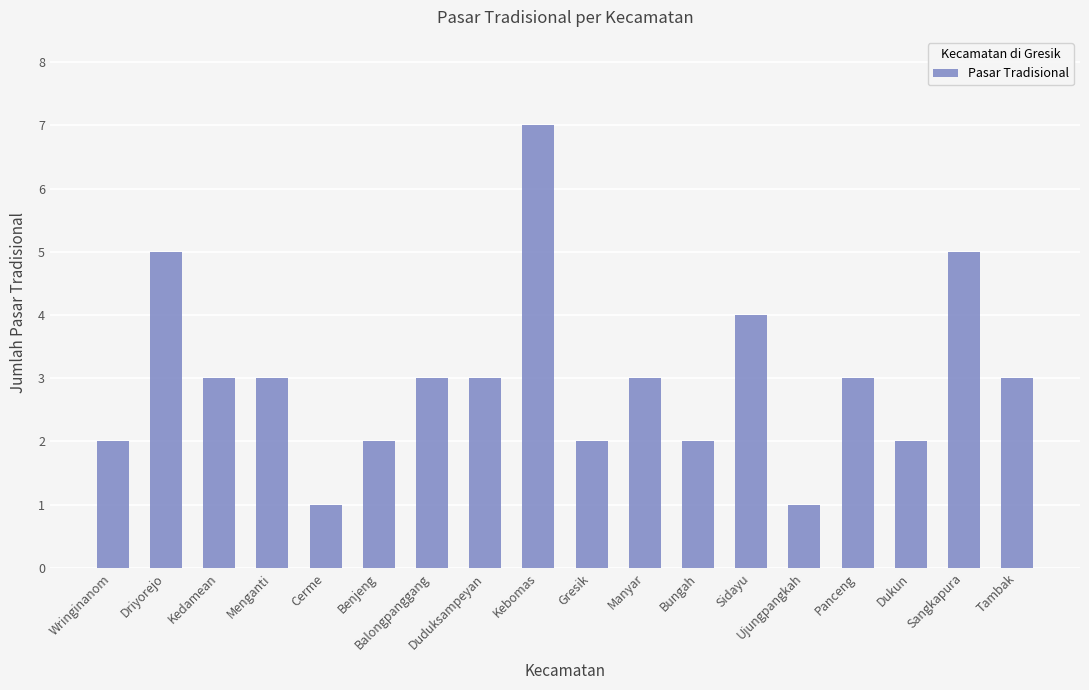

Count the number of categories in the chart.

18